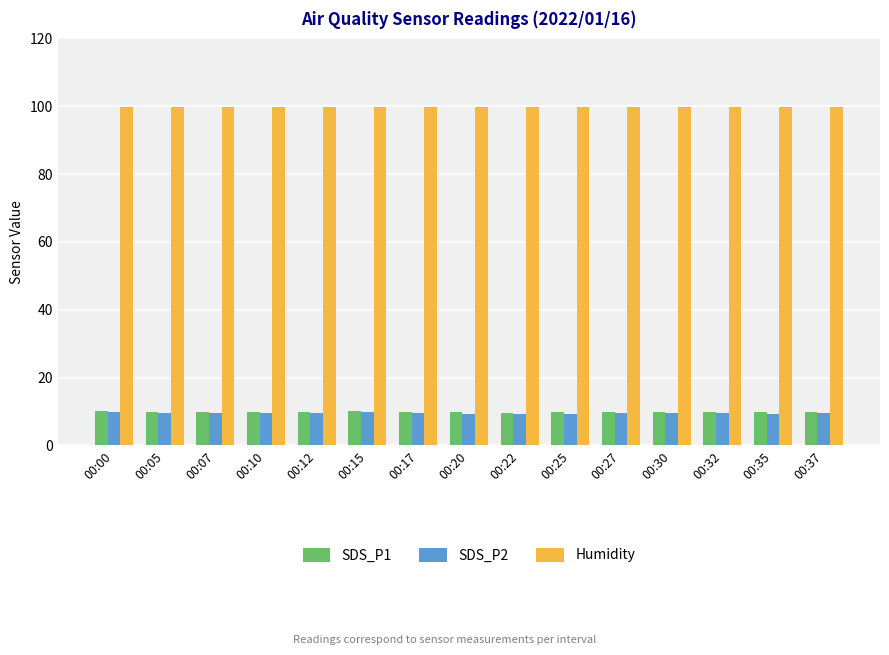

What is the greatest value displayed?

99.9